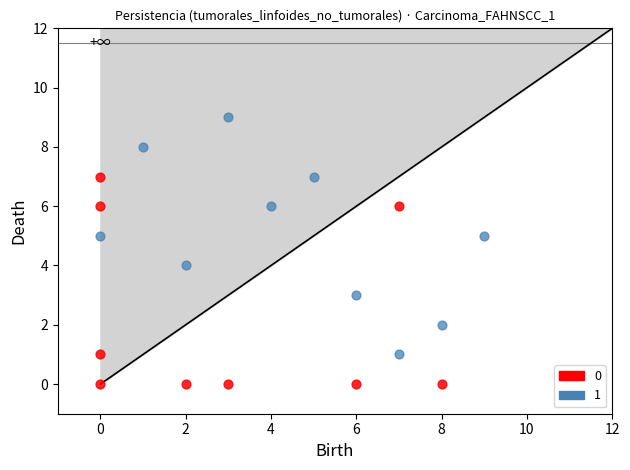

Which series reaches the minimum Y coordinate?

0